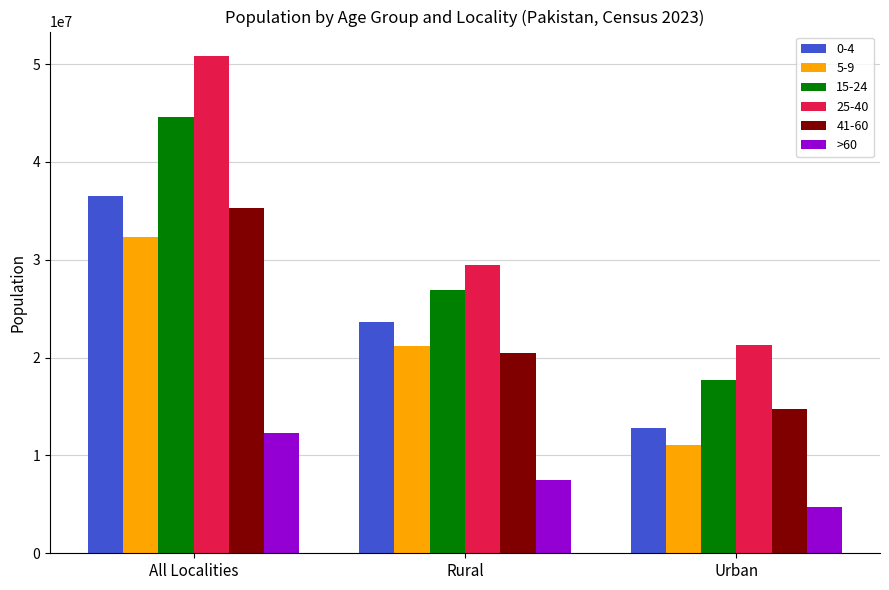

True or false: 0-4 has a value of 42366989 at Rural.

False